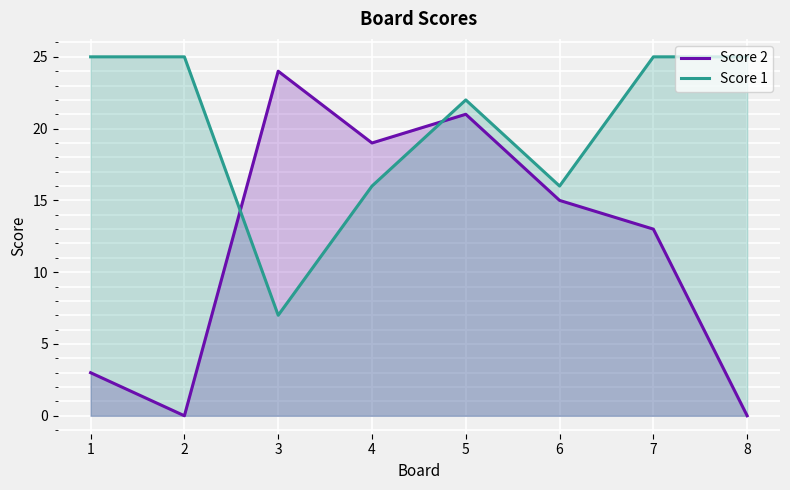

What is the difference between the highest and lowest values at 6?

1